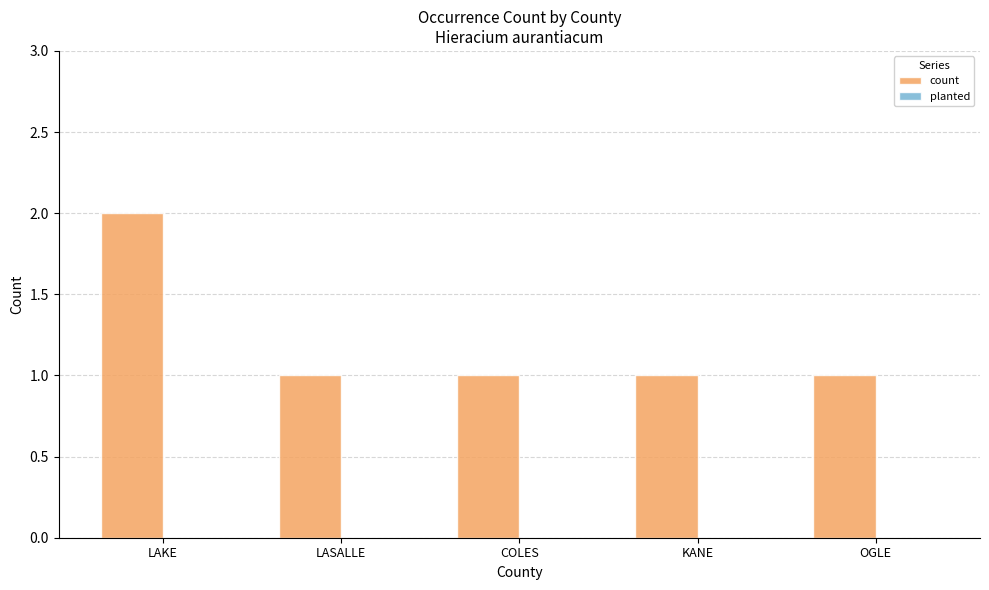

Reading left to right, list all the values displayed in this chart.

LAKE=2	LASALLE=1	COLES=1	KANE=1	OGLE=1